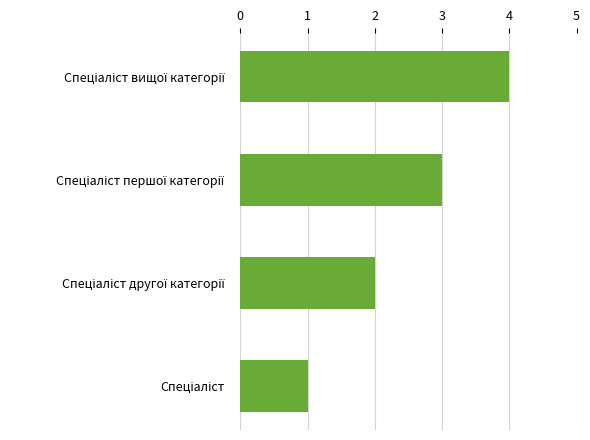

What is the sum of all values?

10